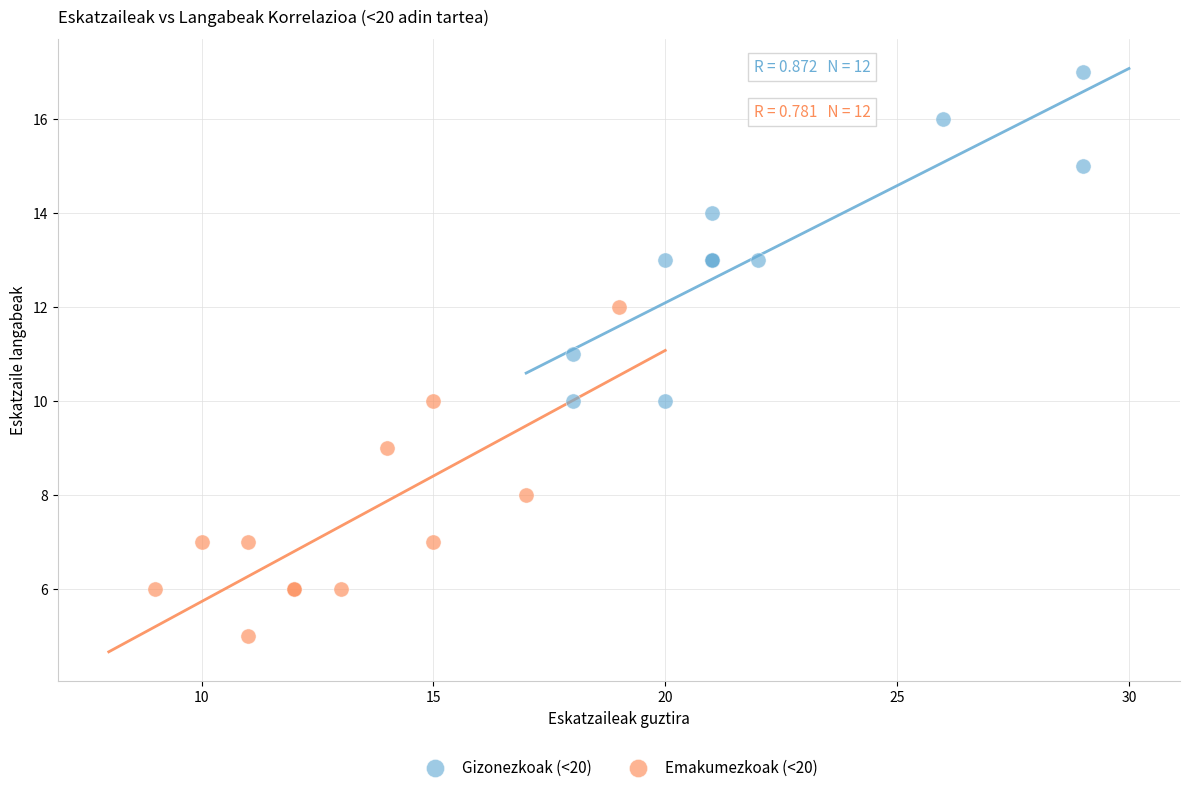

Which series contains the lowest Y value?

Emakumezkoak (<20)